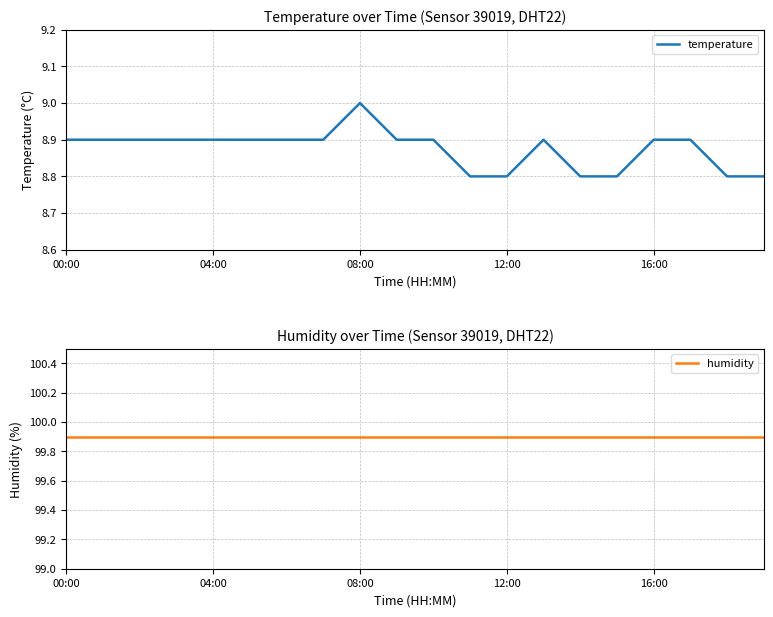

How many temperature values are between 8 and 9?

20